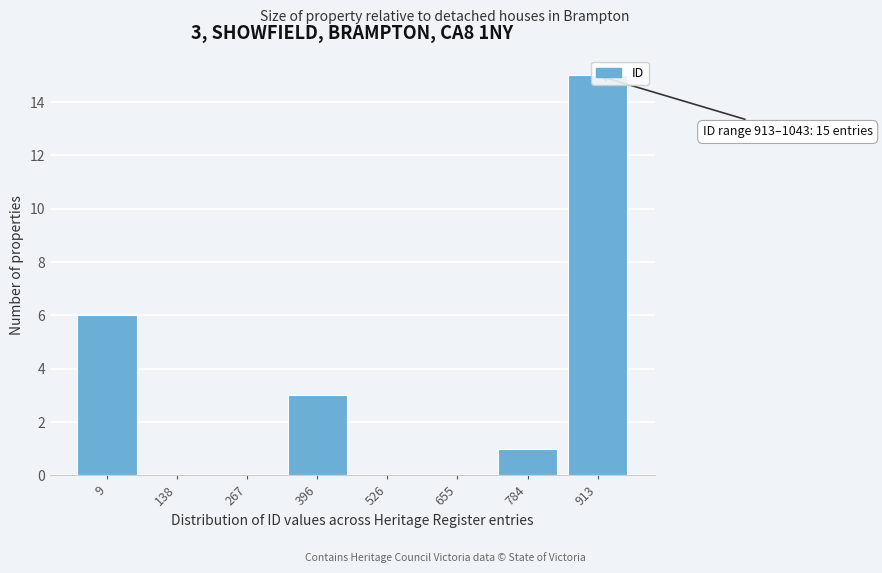

What is the maximum value shown in the chart?

15